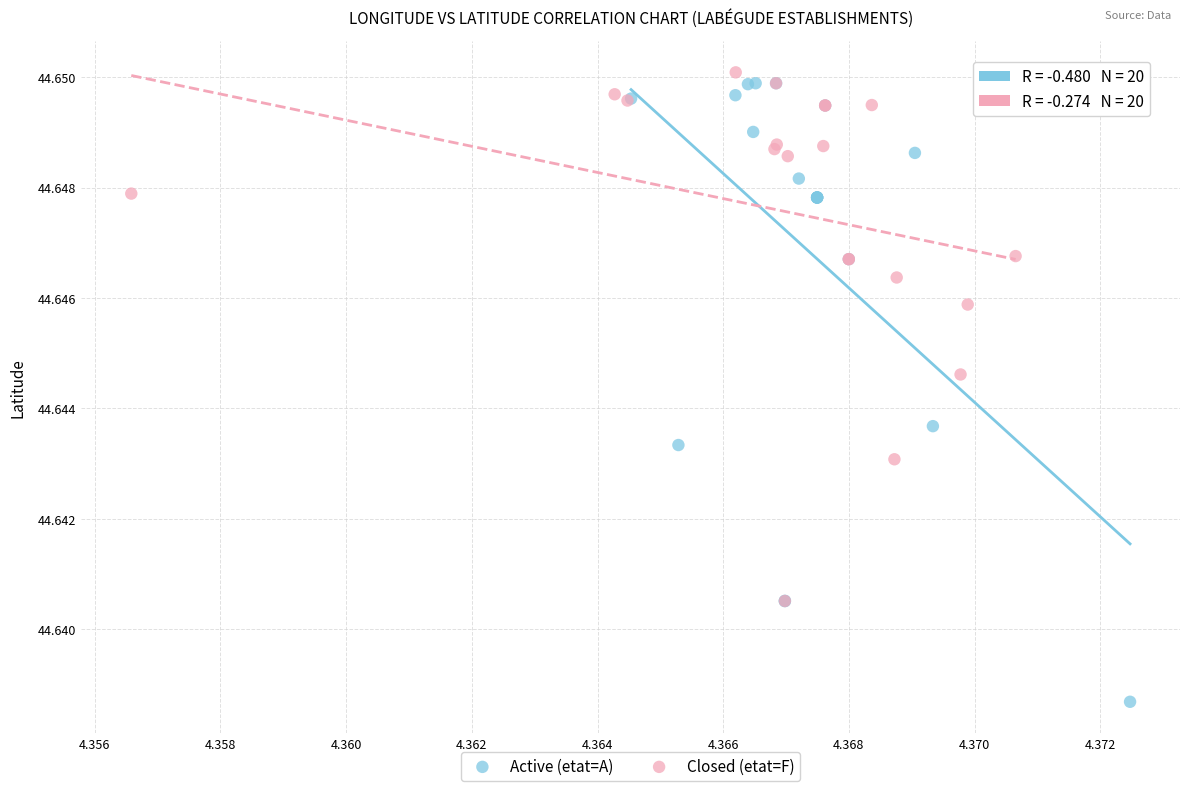

Which series has the largest Y range (max minus min)?

Active (etat=A)